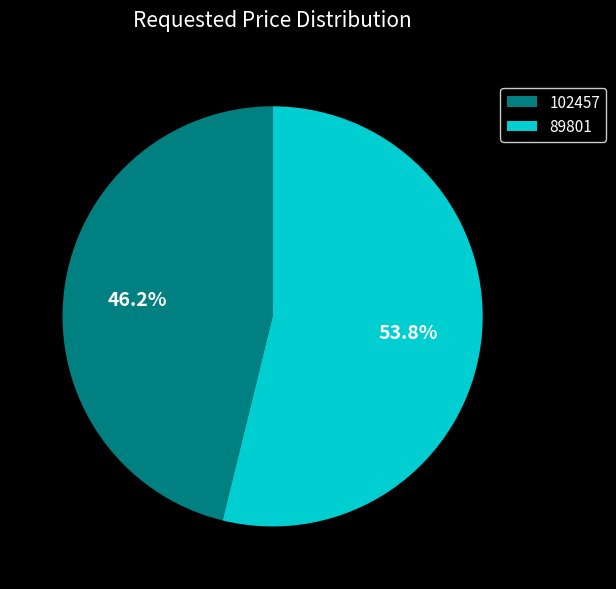

To the nearest percent, what percentage of the pie is 102457?

46%